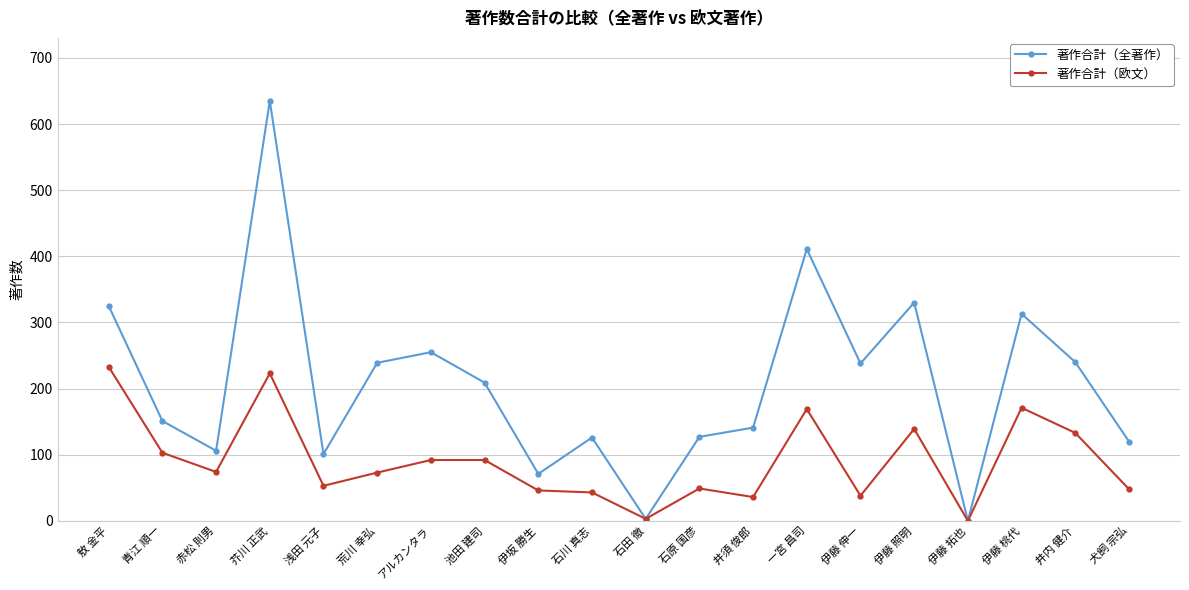

What is the average value of the 著作合計（欧文） series?

91